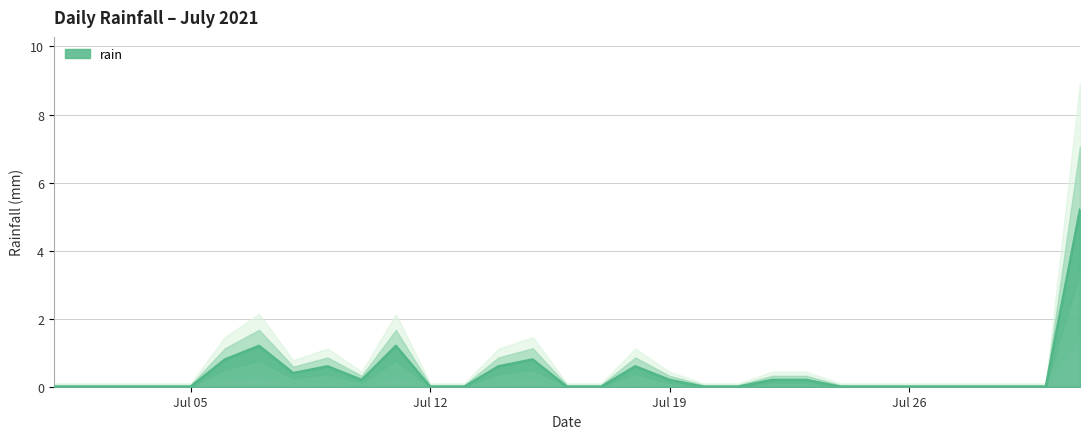

List the labels in order of value, smallest first.

2021-07-01, 2021-07-02, 2021-07-03, 2021-07-04, 2021-07-05, 2021-07-12, 2021-07-13, 2021-07-16, 2021-07-17, 2021-07-20, 2021-07-21, 2021-07-24, 2021-07-25, 2021-07-26, 2021-07-27, 2021-07-28, 2021-07-29, 2021-07-30, 2021-07-10, 2021-07-19, 2021-07-22, 2021-07-23, 2021-07-08, 2021-07-09, 2021-07-14, 2021-07-18, 2021-07-06, 2021-07-15, 2021-07-07, 2021-07-11, 2021-07-31